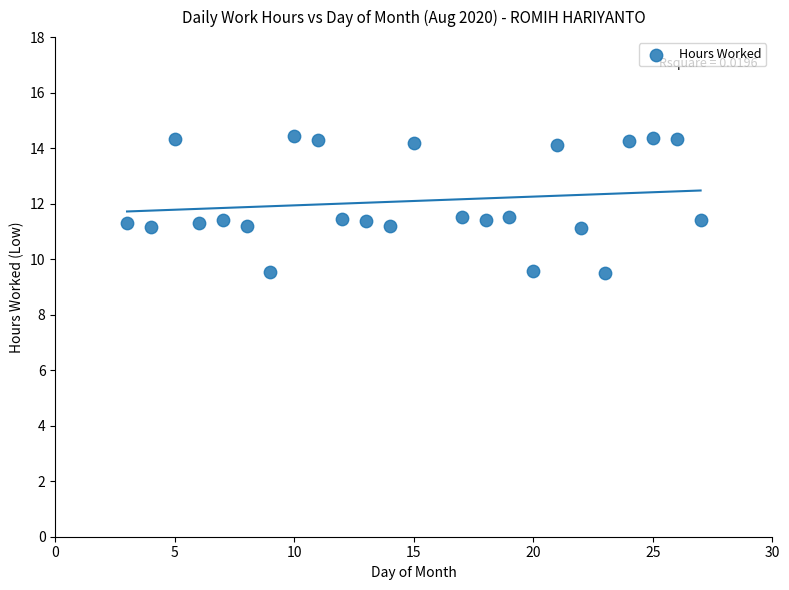

What is the range of X values (max minus min)?

24.0